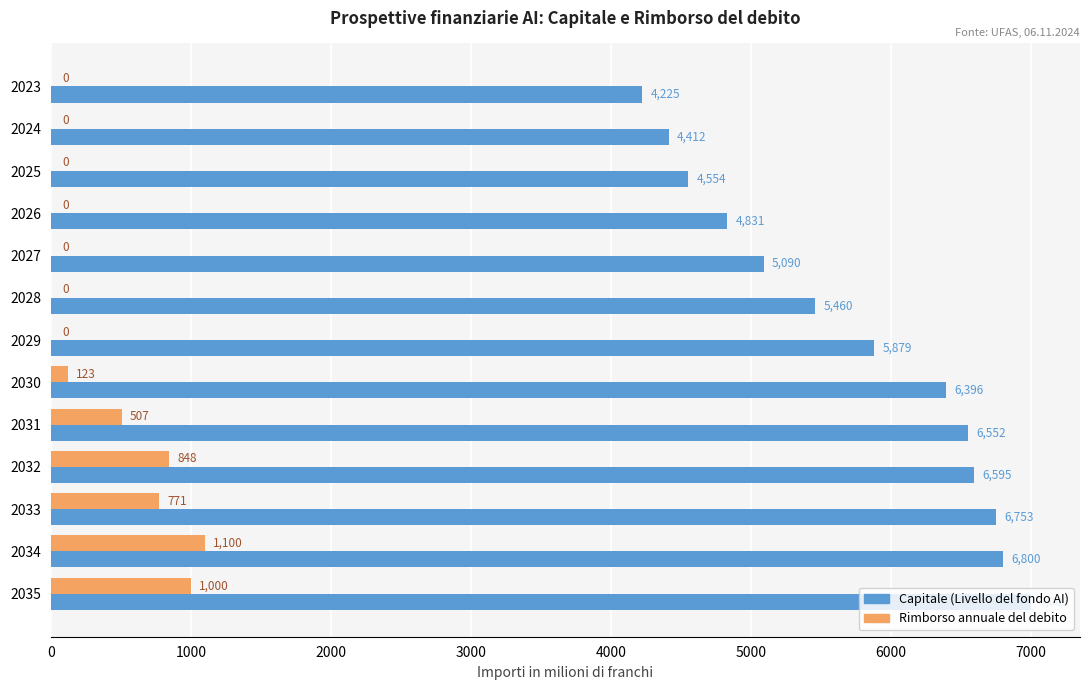

What is the sum of all Capitale (Livello del fondo AI) values?

74547